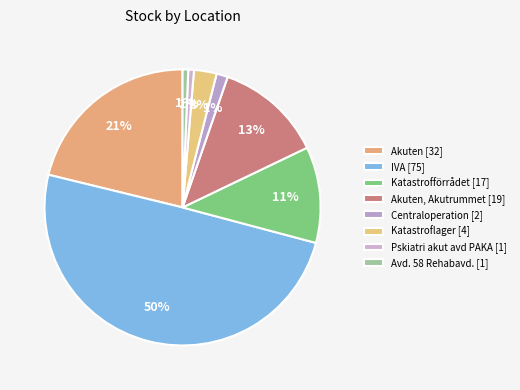

How many segments does this pie chart have?

8